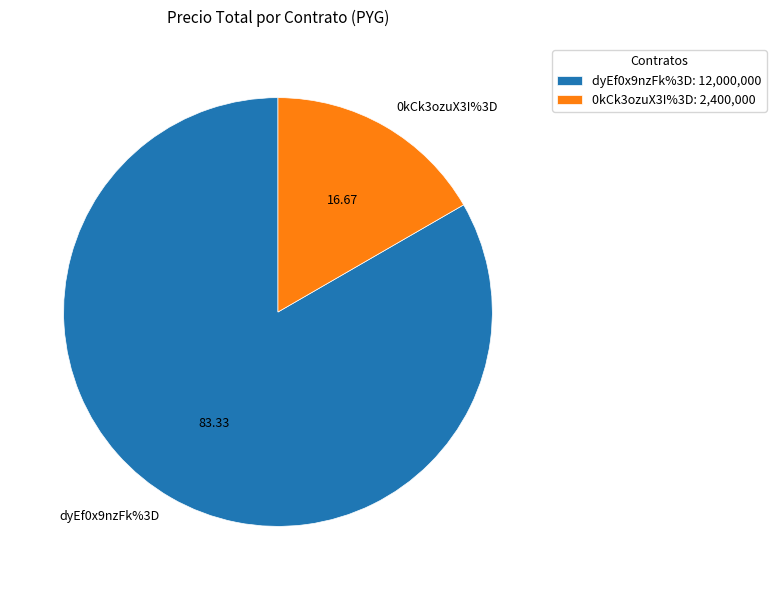

Which slice is the largest?

dyEf0x9nzFk%3D